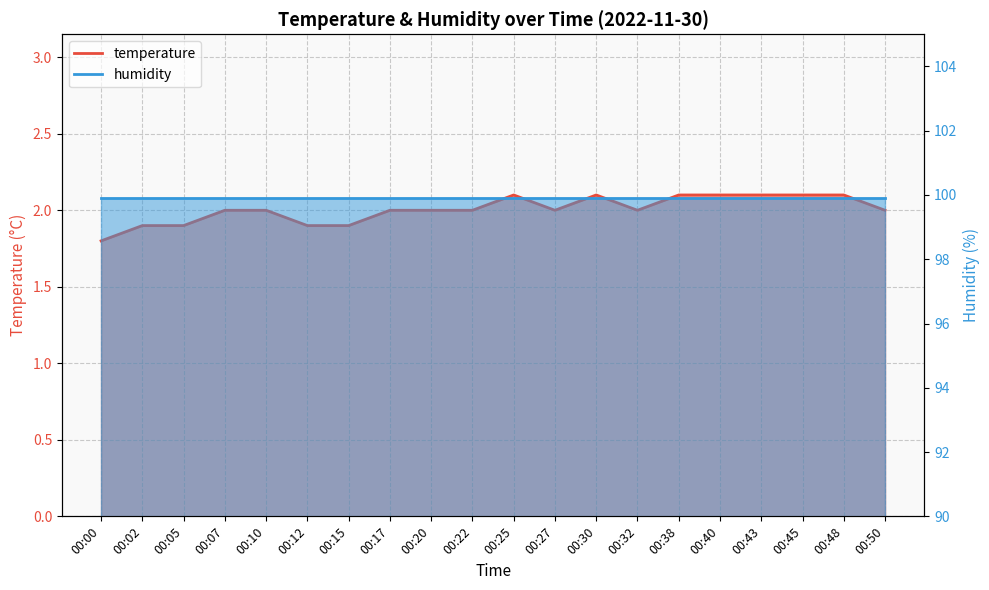

Which category has the lowest value across all series?

00:00